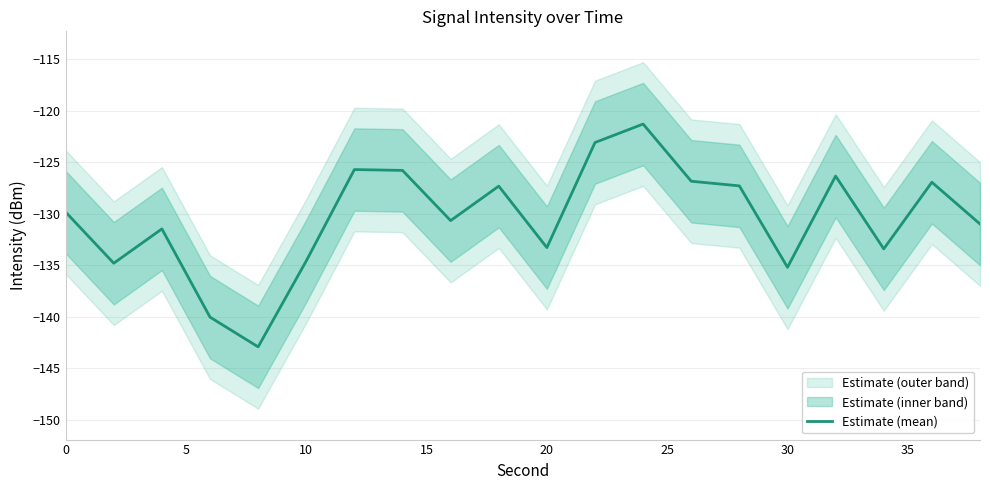

The value of Estimate (mean) at 10 is -225.9. True or false?

False